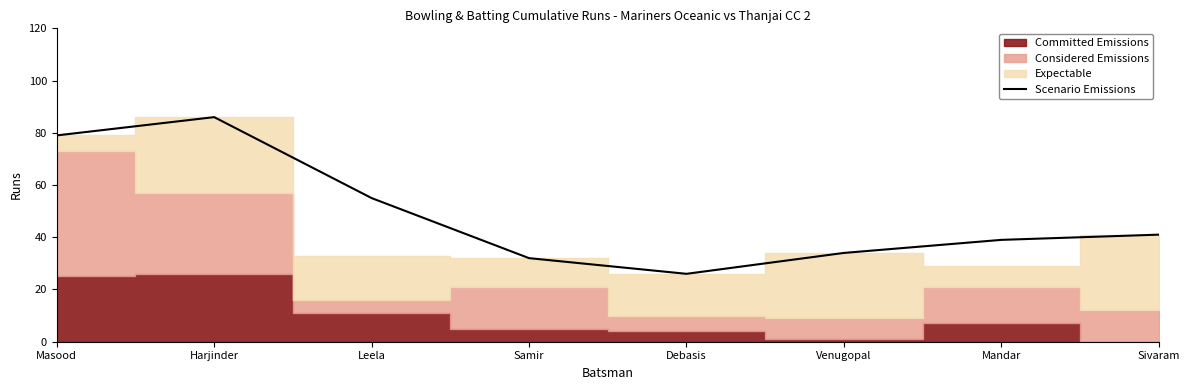

Between Samir and Venugopal, which is larger?

Venugopal